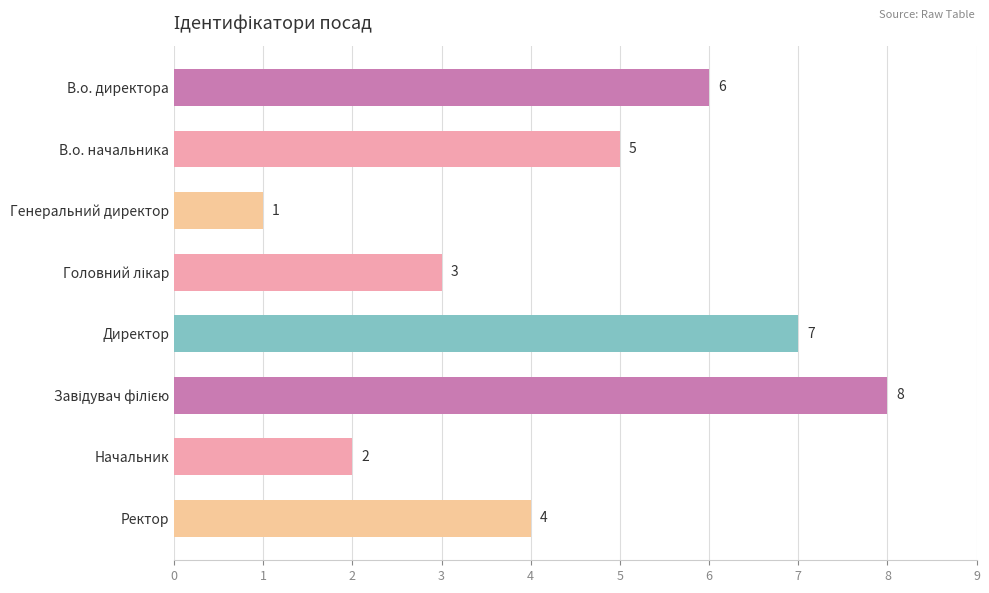

Reading bottom to top, list all the values displayed in this chart.

4	2	8	7	3	1	5	6